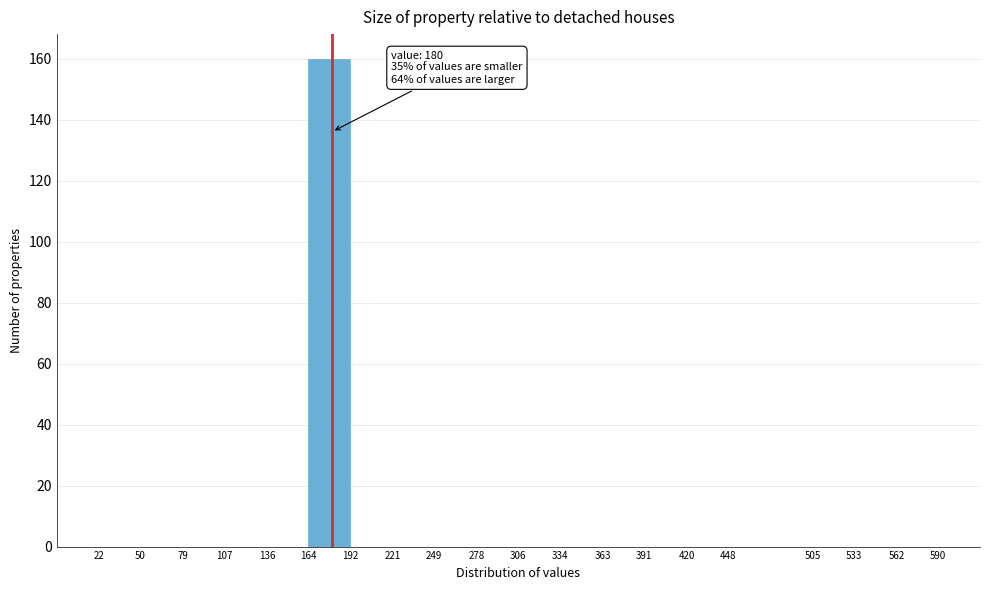

Which range on the x-axis has the tallest bar?

164 to 192